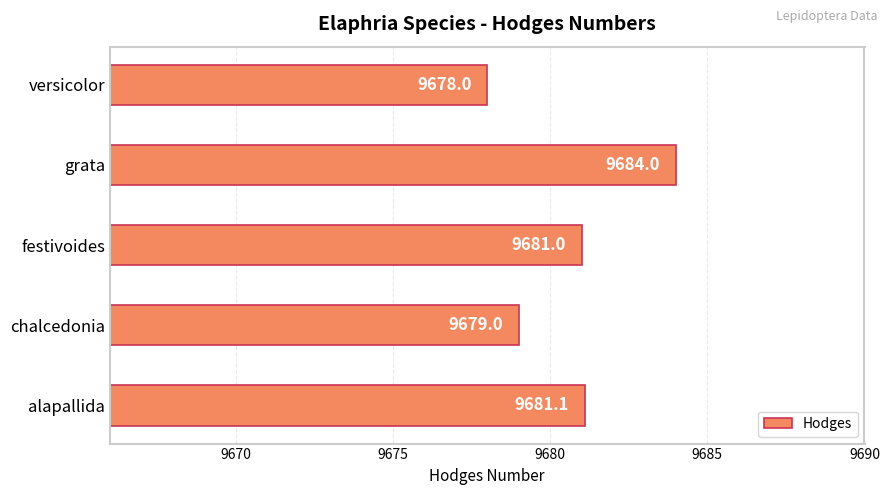

What is the difference between the maximum and minimum values?

6.0